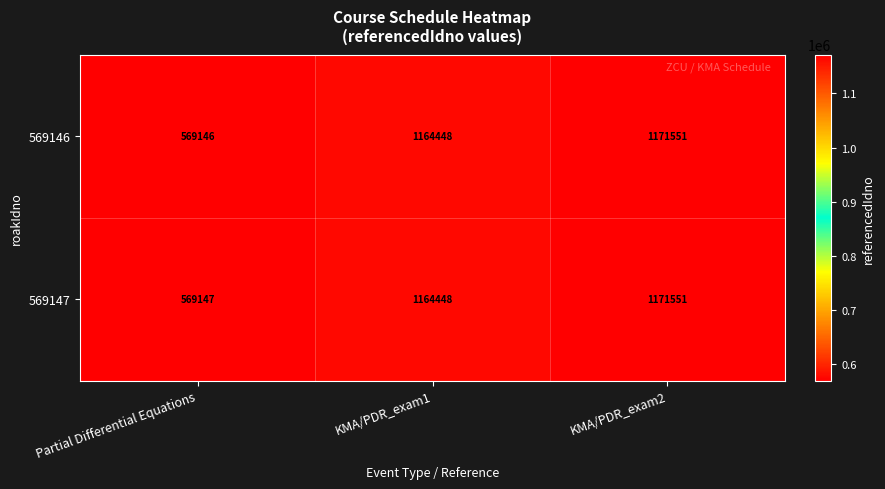

How many distinct data groups are displayed?

2